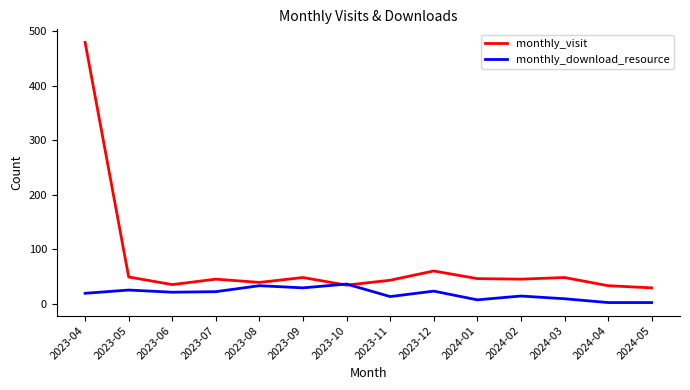

At how many categories does at least one series exceed 356?

1